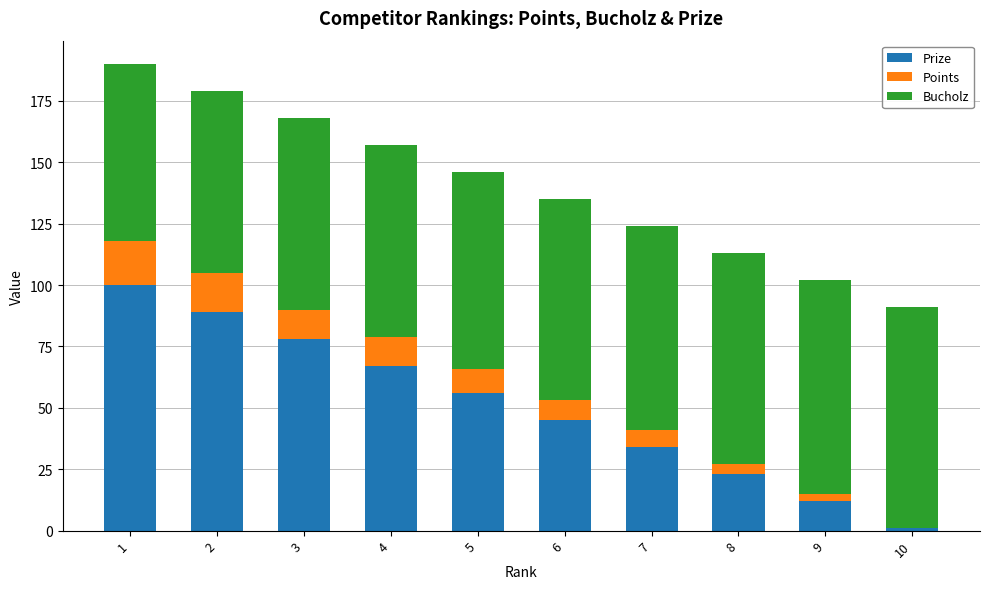

The value of Prize at 4 is 23. True or false?

False